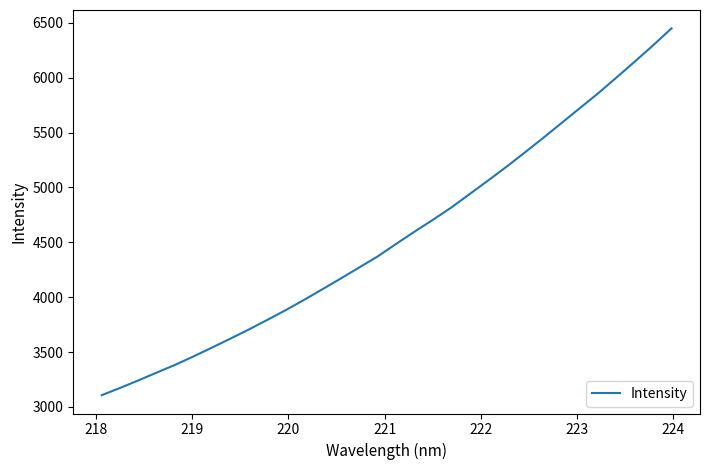

What is the greatest value displayed?

6449.3